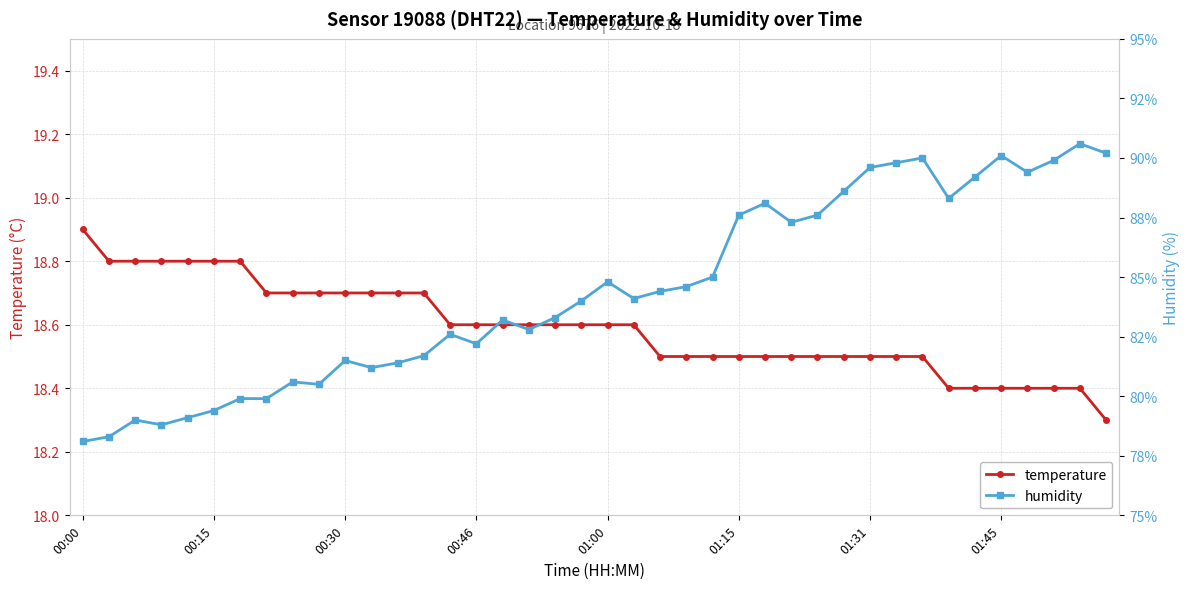

Which category has the lowest value in the humidity series?

00:00